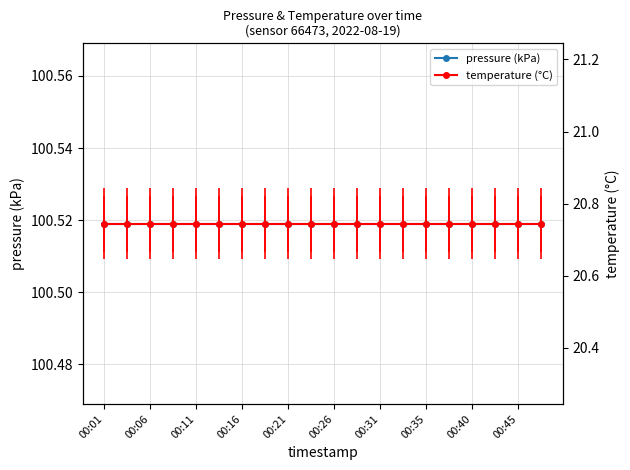

The value of temperature (°C) at 00:16 is 4.4. True or false?

False